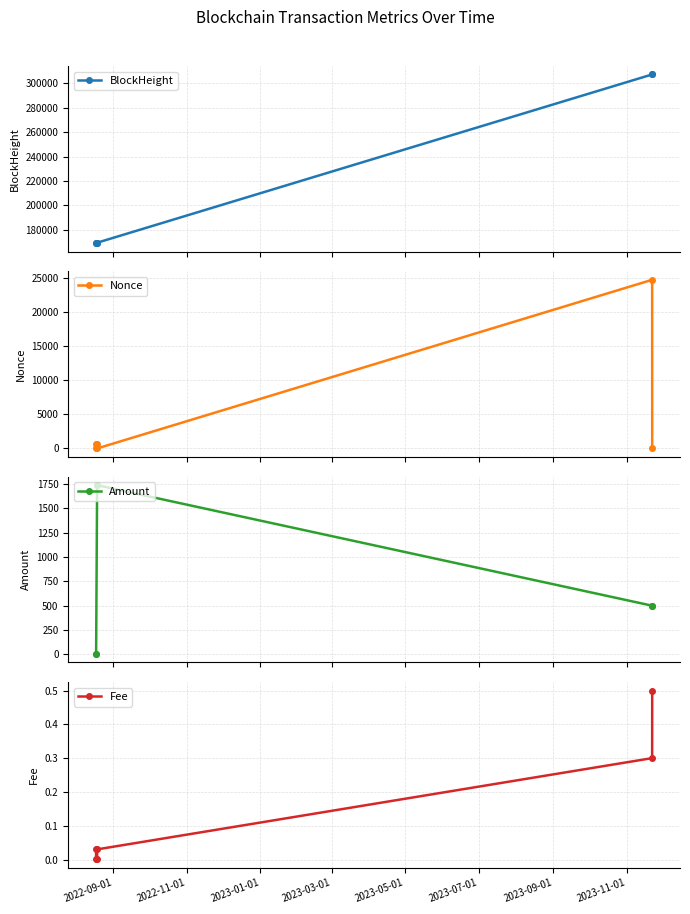

True or false: Amount and BlockHeight cross at least once.

False